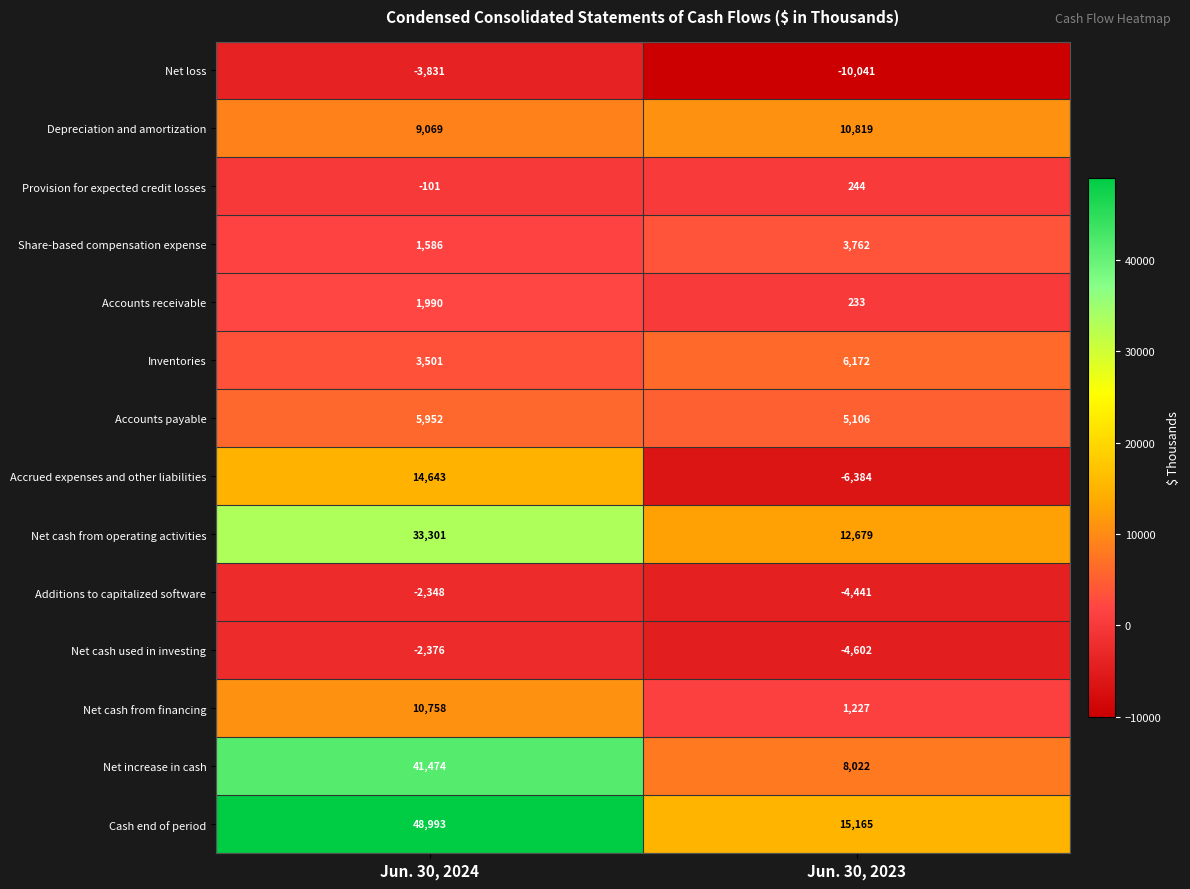

Rank the series at Jun. 30, 2023 from lowest to highest value.

Net loss, Accrued expenses and other liabilities, Net cash used in investing, Additions to capitalized software, Accounts receivable, Provision for expected credit losses, Net cash from financing, Share-based compensation expense, Accounts payable, Inventories, Net increase in cash, Depreciation and amortization, Net cash from operating activities, Cash end of period